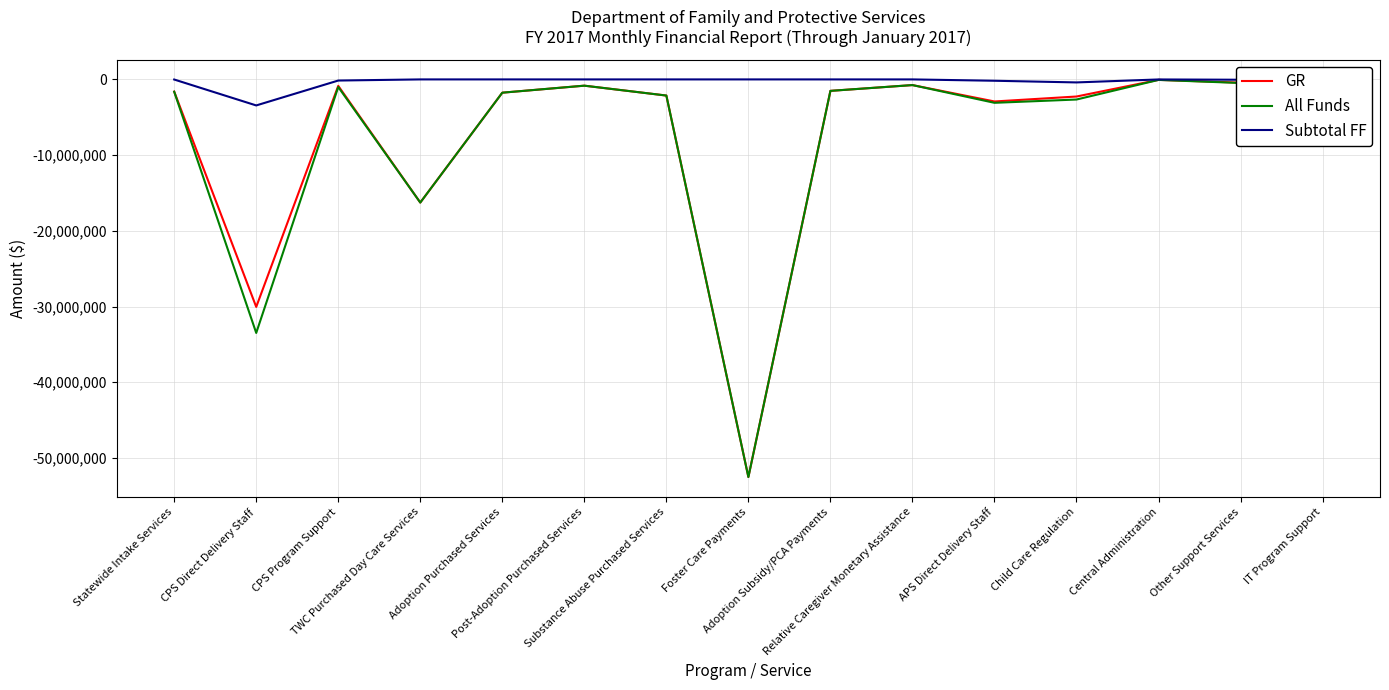

How many lines are shown in the chart?

3